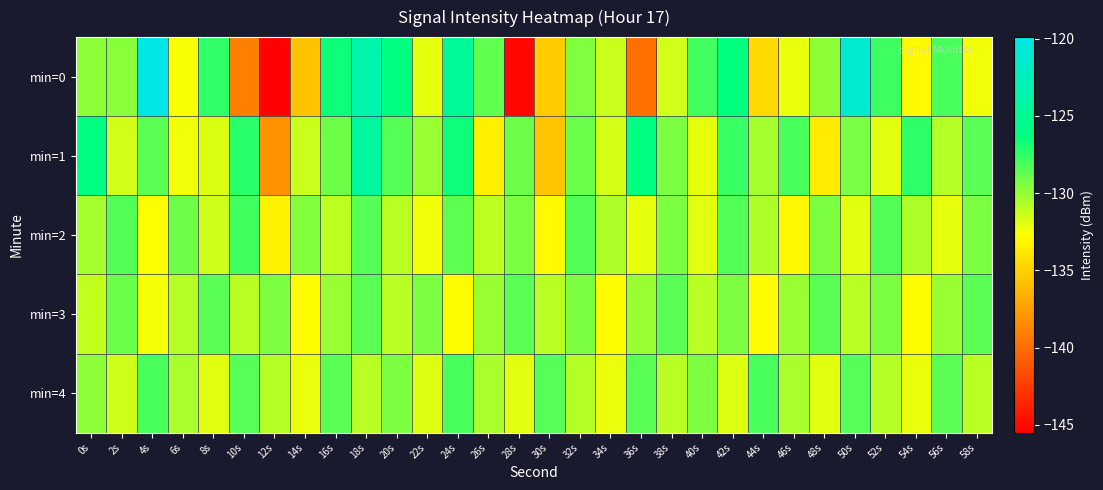

Count the number of categories in the chart.

30